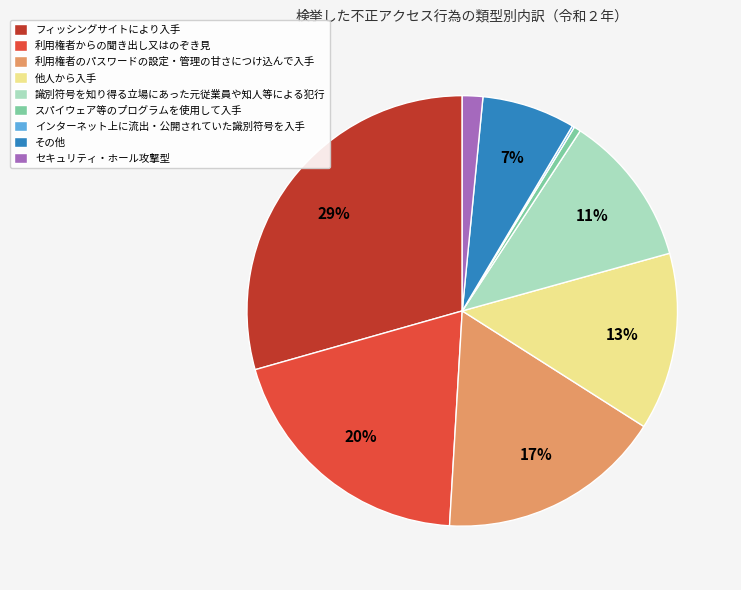

Does 利用権者からの聞き出し又はのぞき見 represent more than half of the total?

No